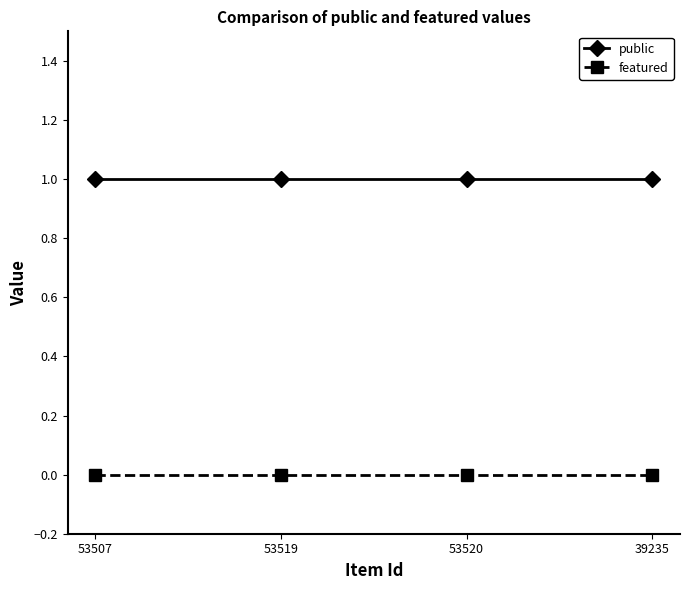

True or false: featured has more than 2 points higher than both neighbors.

False